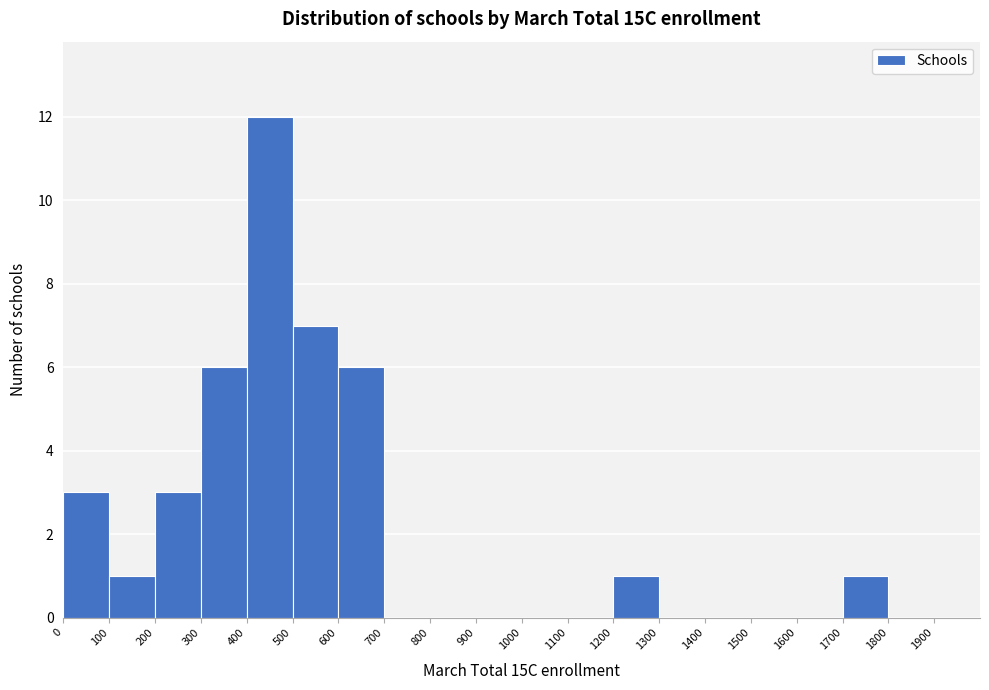

Reading left to right, list every bar in this chart as the range it spans on the x-axis followed by its height. The values are not printed on the chart, so give them approximately, as read against the axis.

0 to 100: 3
100 to 200: 1
200 to 300: 3
300 to 400: 6
400 to 500: 12
500 to 600: 7
600 to 700: 6
700 to 800: 0
800 to 900: 0
900 to 1000: 0
1000 to 1100: 0
1100 to 1200: 0
1200 to 1300: 1
1300 to 1400: 0
1400 to 1500: 0
1500 to 1600: 0
1600 to 1700: 0
1700 to 1800: 1
1800 to 1900: 0
1900 to 2000: 0